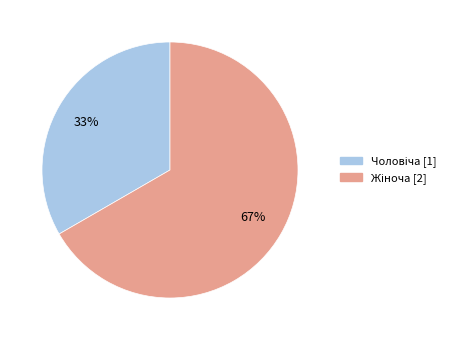

Is there any slice that represents more than half of the pie?

Yes